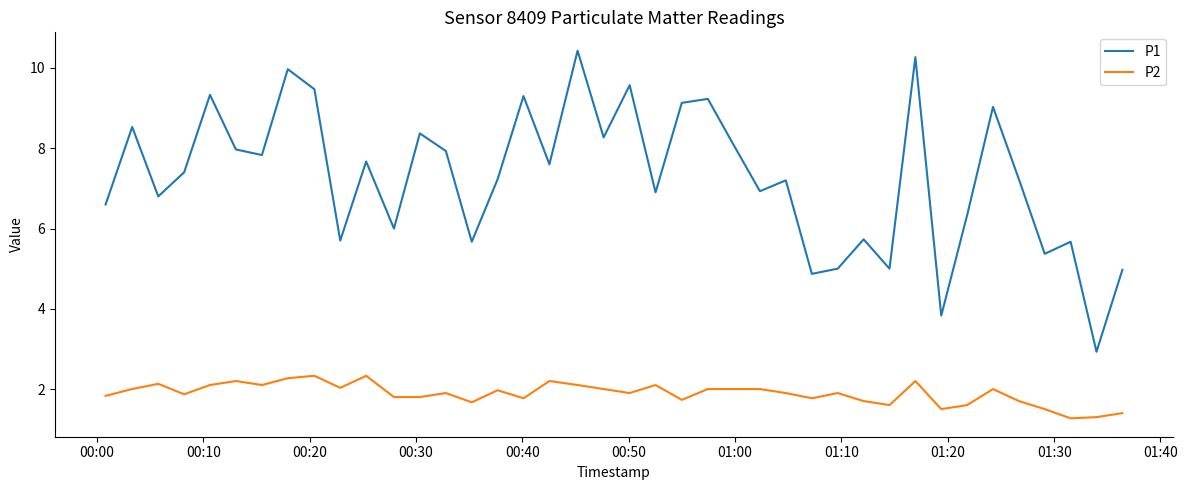

What is the difference between the maximum and minimum values in the P1 series?

7.5